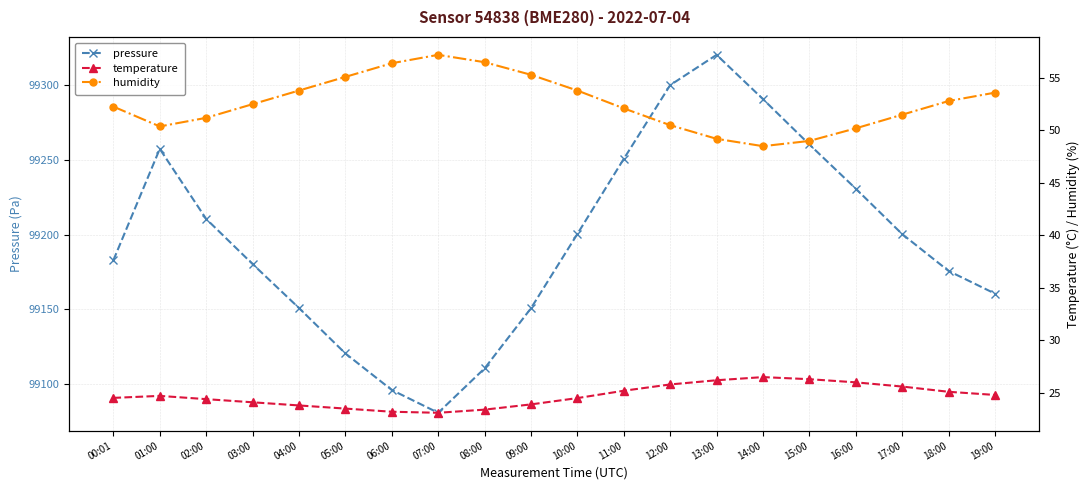

What is the difference between the maximum and minimum values in the humidity series?

8.7